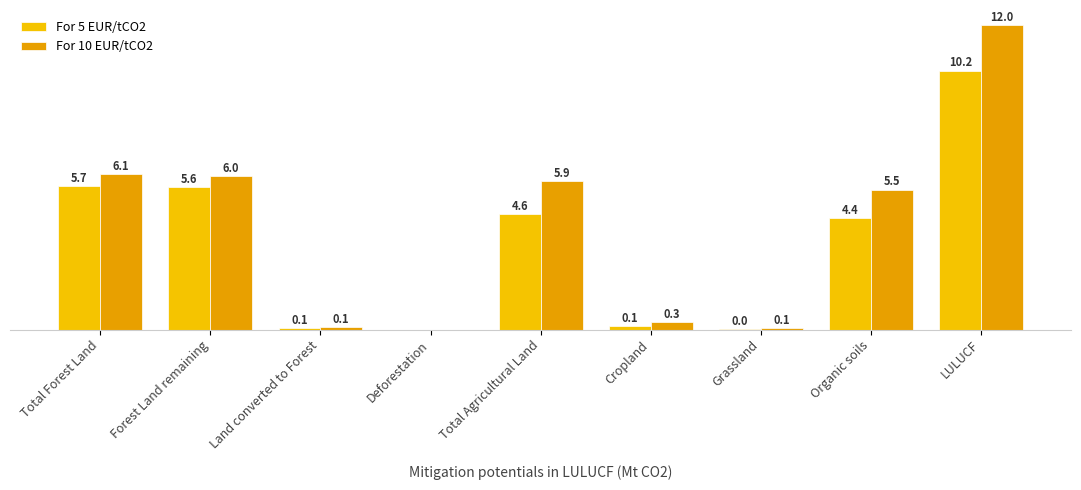

Are the bars horizontal?

No